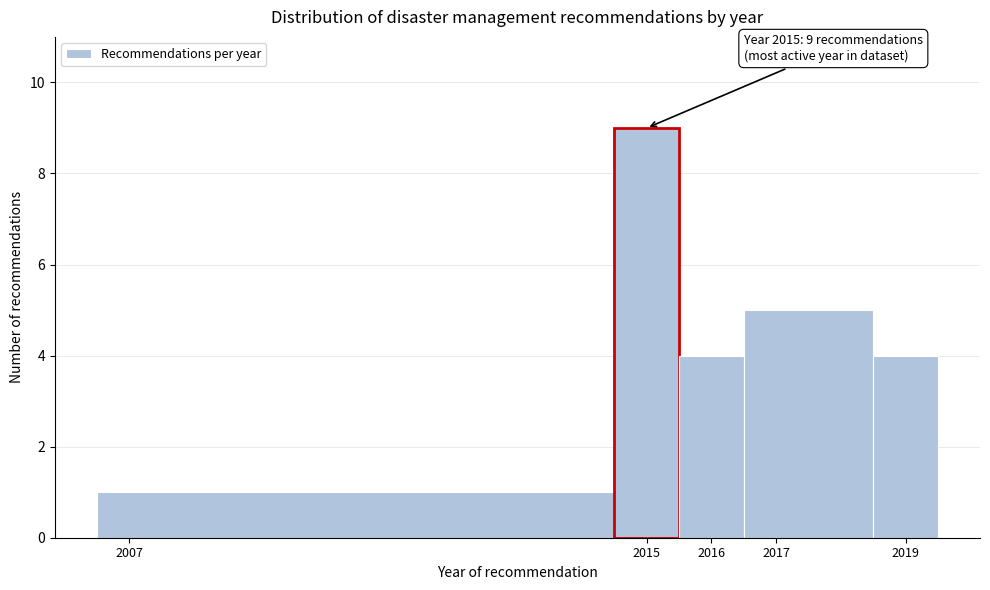

Which range on the x-axis has the tallest bar?

2014.5 to 2015.5